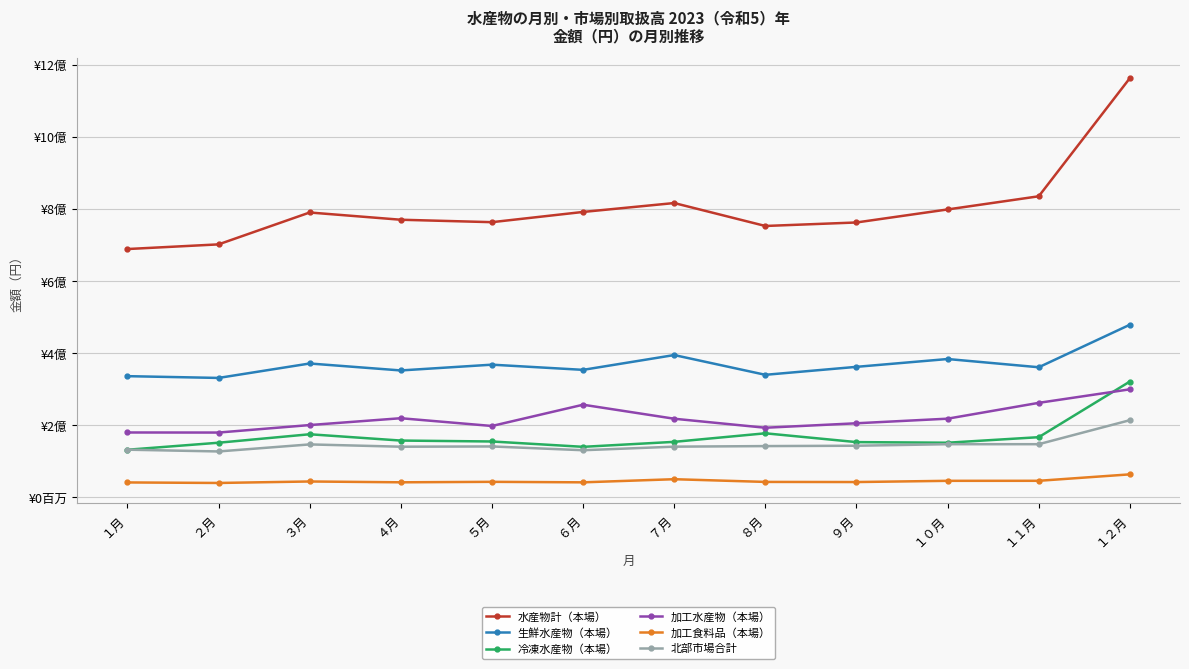

Which series has the widest spread of values?

水産物計（本場）